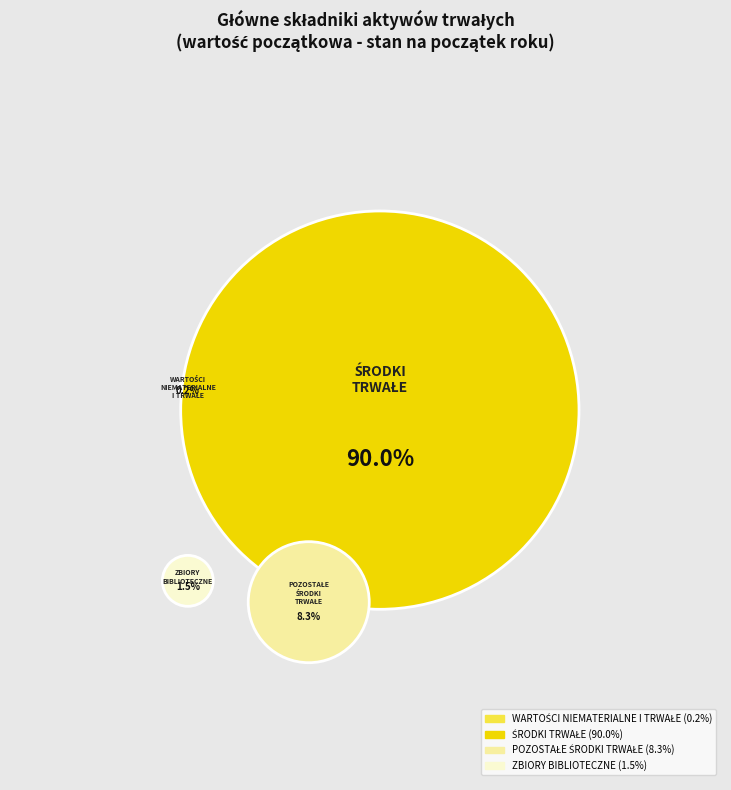

Do ZBIORY BIBLIOTECZNE and ŚRODKI TRWAŁE together represent more than half of the pie?

Yes